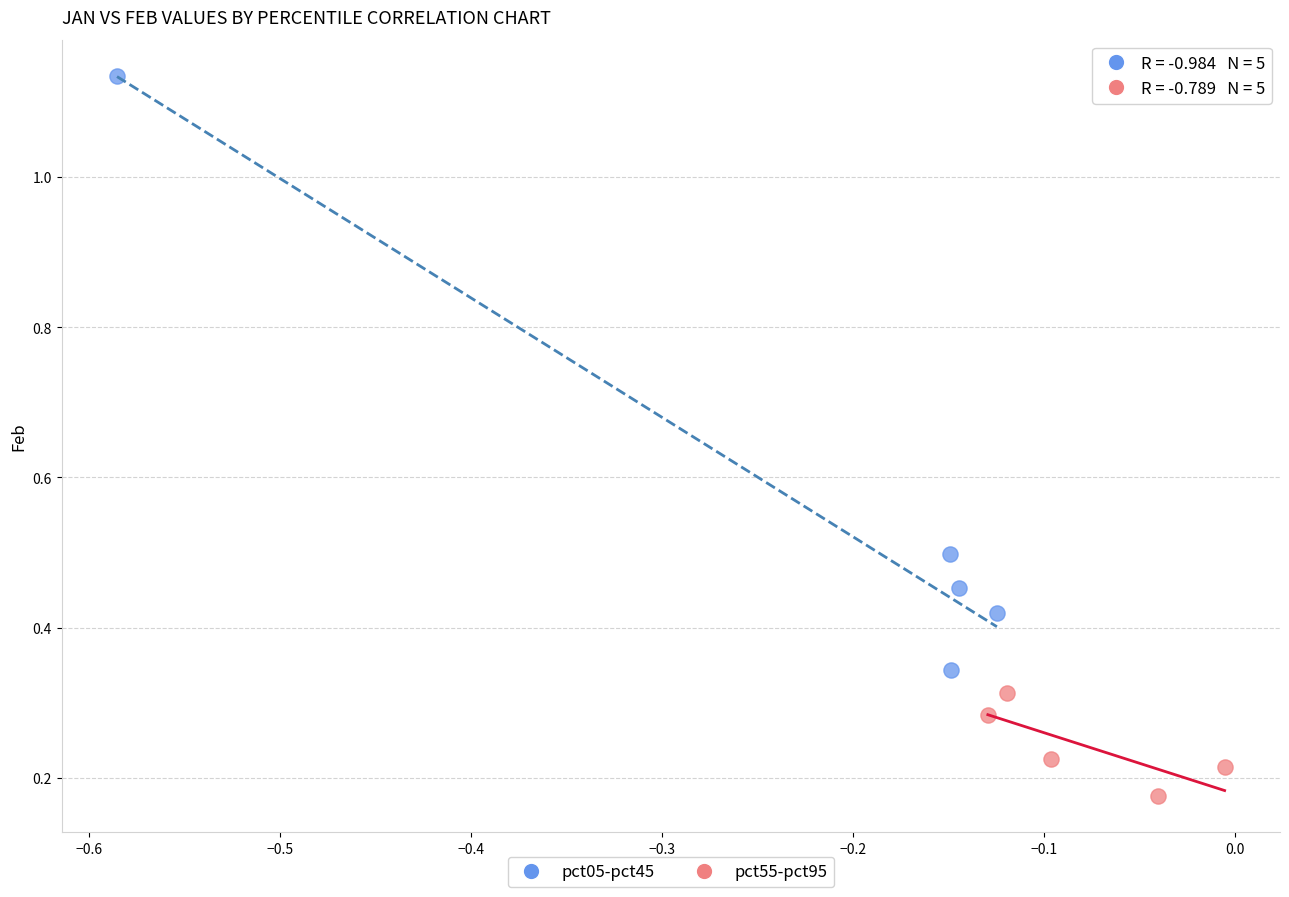

Which series reaches the minimum Y coordinate?

pct55-pct95